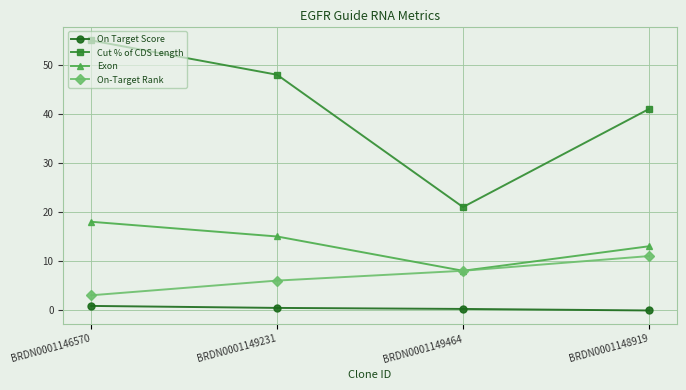

What is the average value of the On Target Score series?

0.3